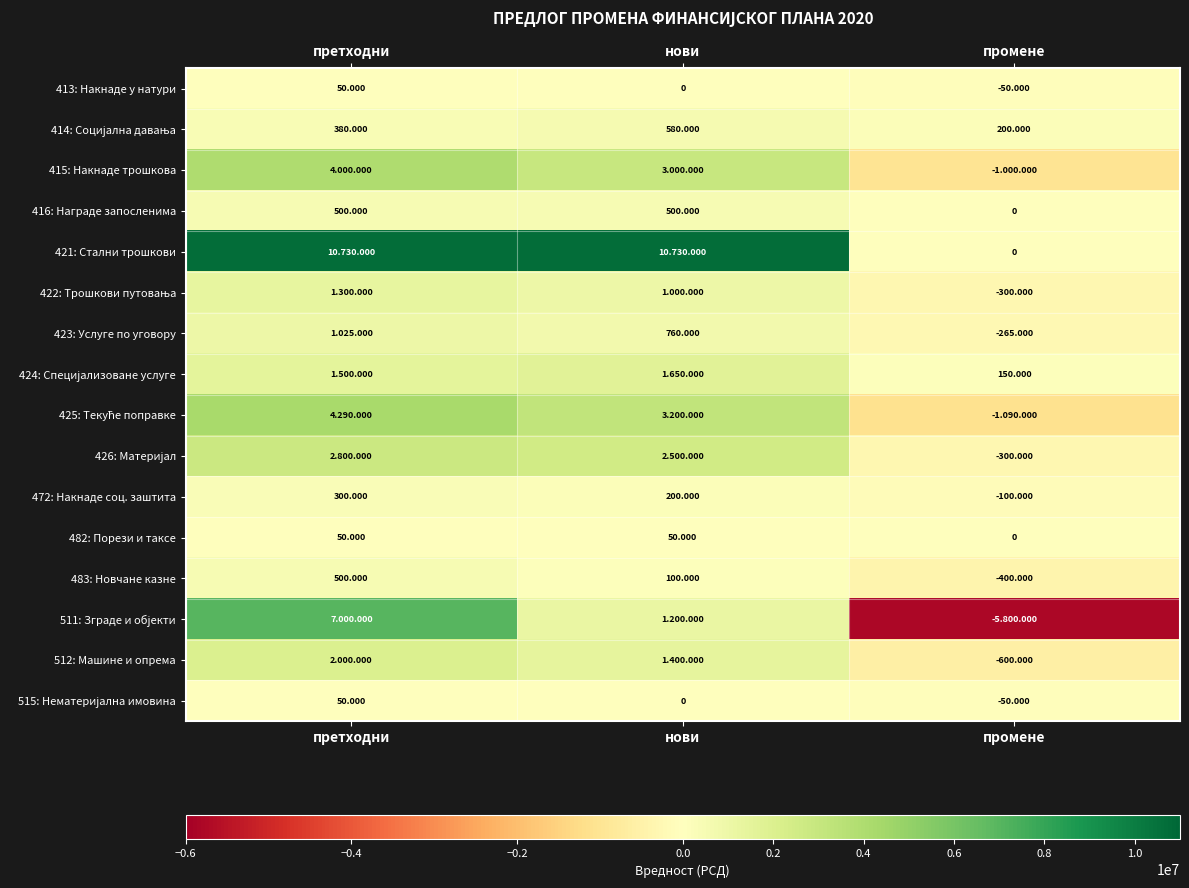

Which category has the highest value in the 512: Машине и опрема series?

претходни